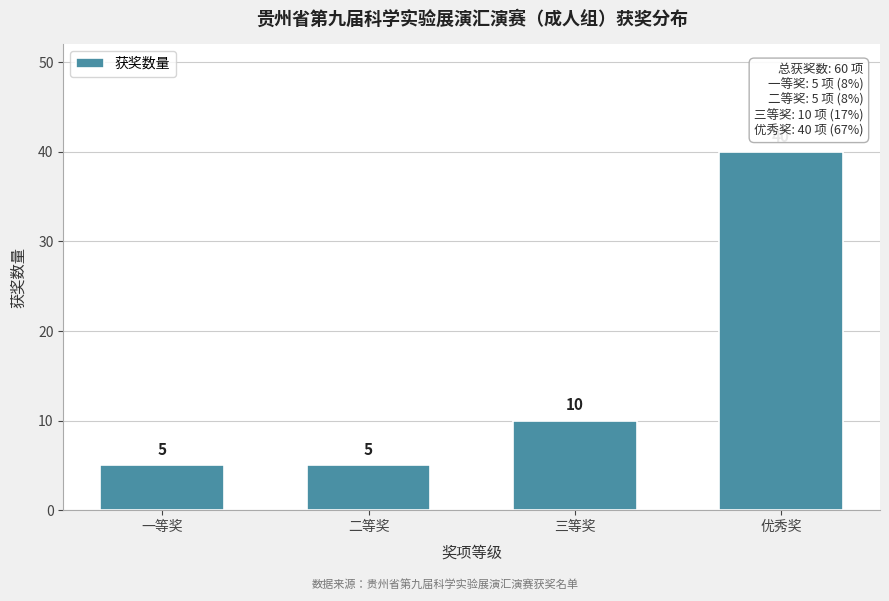

Reading left to right, extract all data points from this chart.

一等奖=5	二等奖=5	三等奖=10	优秀奖=40